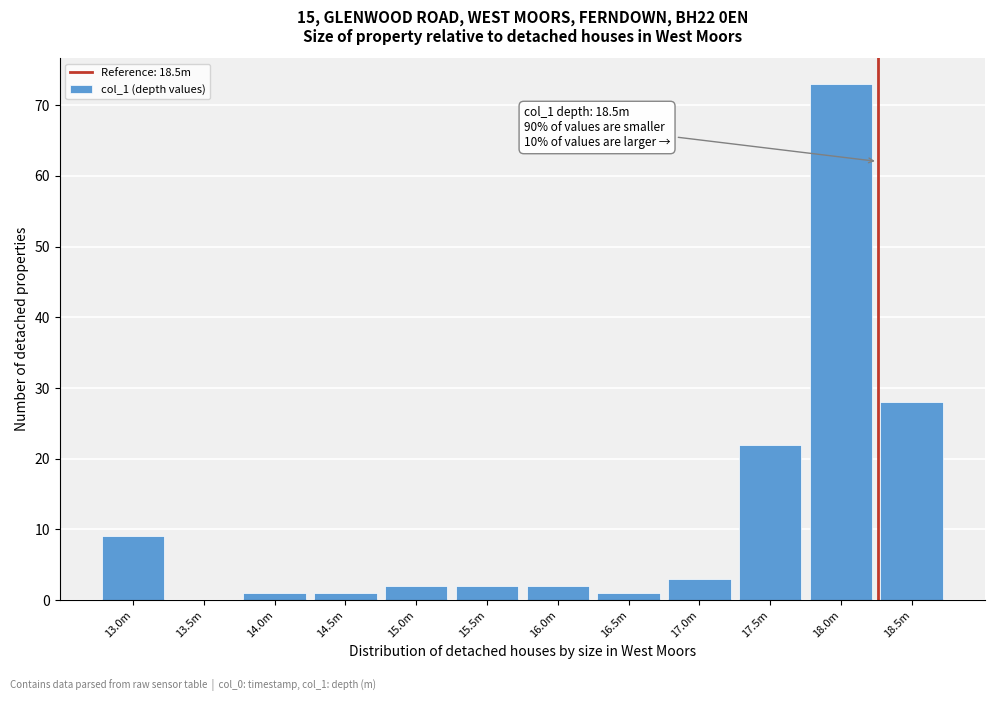

Reading right to left, what are all the values shown in this chart?

18.5m=28	18.0m=73	17.5m=22	17.0m=3	16.5m=1	16.0m=2	15.5m=2	15.0m=2	14.5m=1	14.0m=1	13.5m=0	13.0m=9